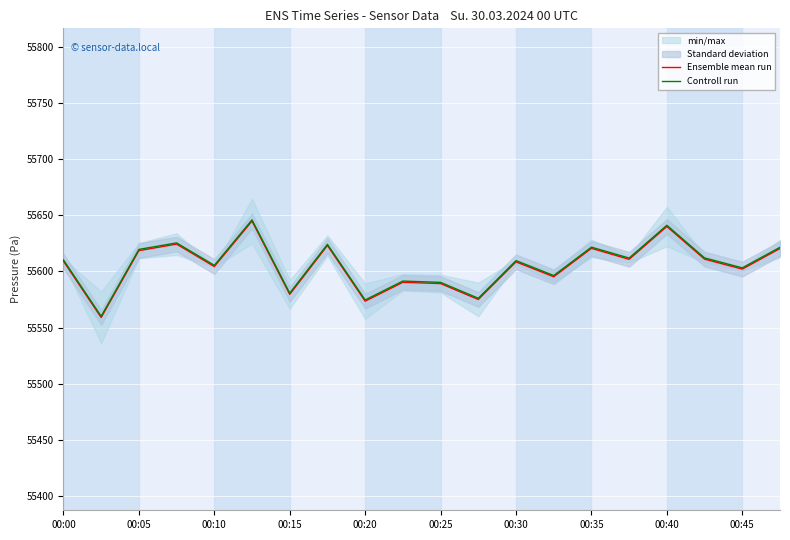

The value of Controll run at 00:40 is 87636.1. True or false?

False